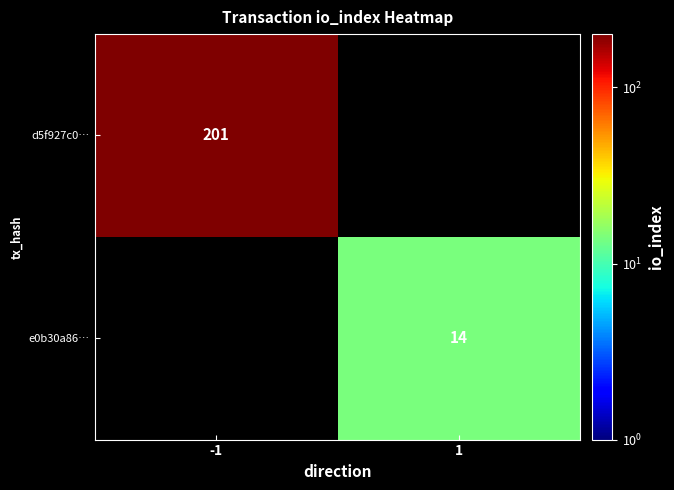

The e0b30a86… series shows 14 at 1. True or false?

True